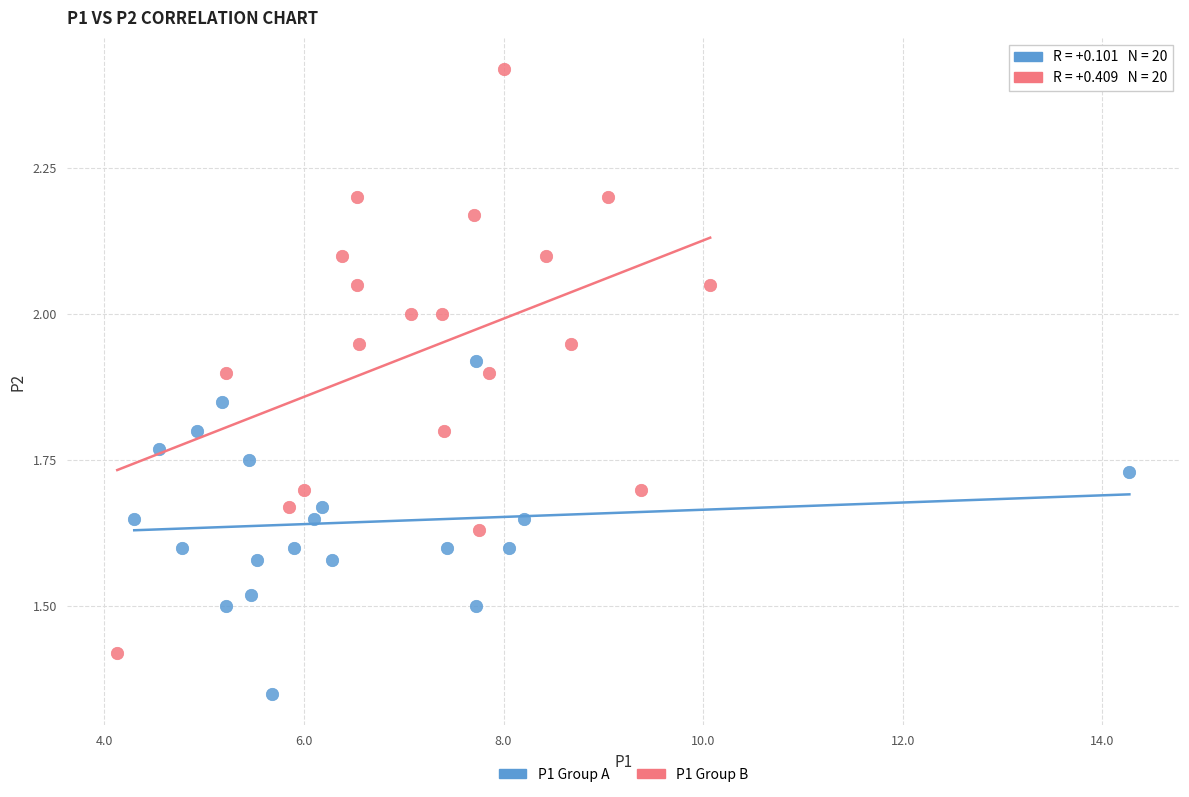

What are all the series names shown in the legend?

P1 Group A, P1 Group B